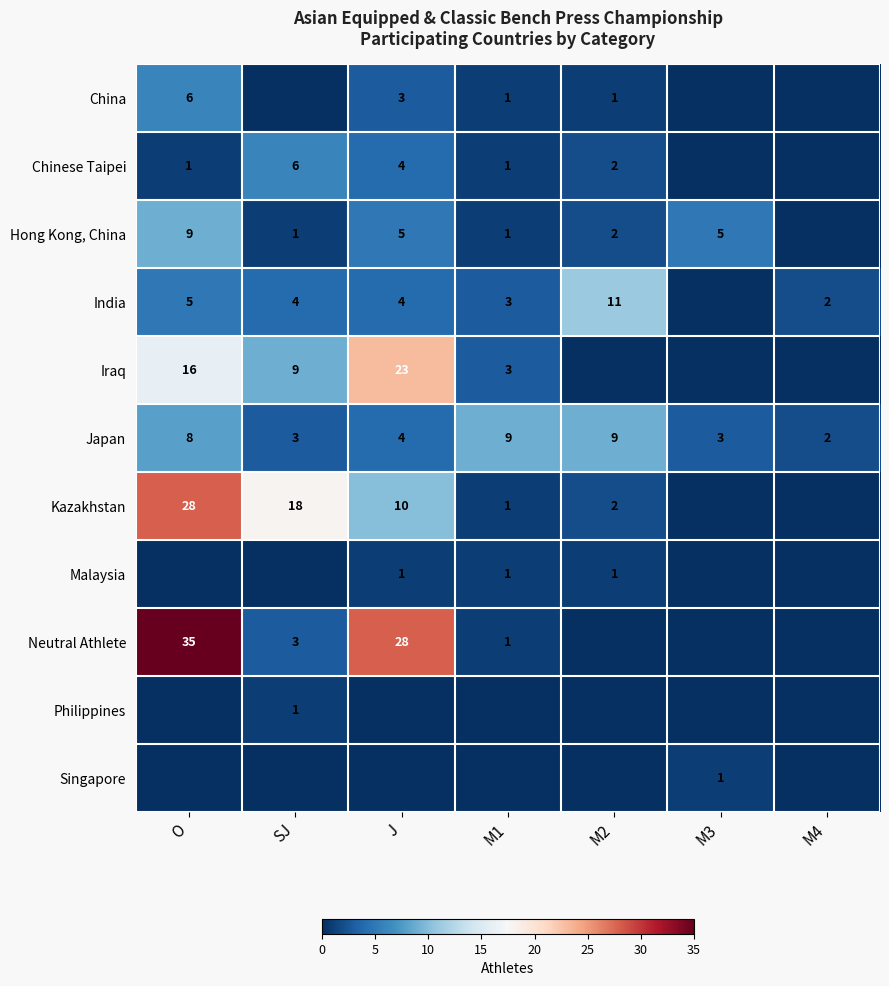

How many data points in Japan are less than 4?

3